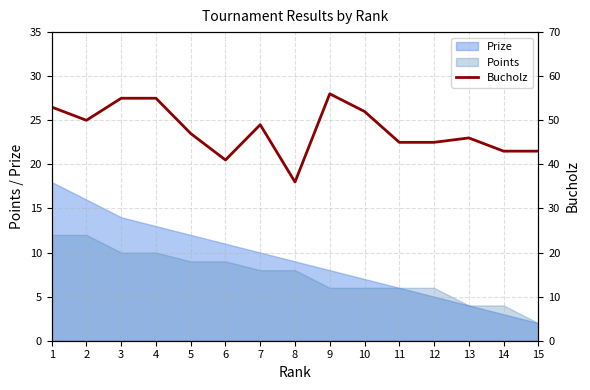

How many interior local peaks (higher than both neighbors) does the data have?

3